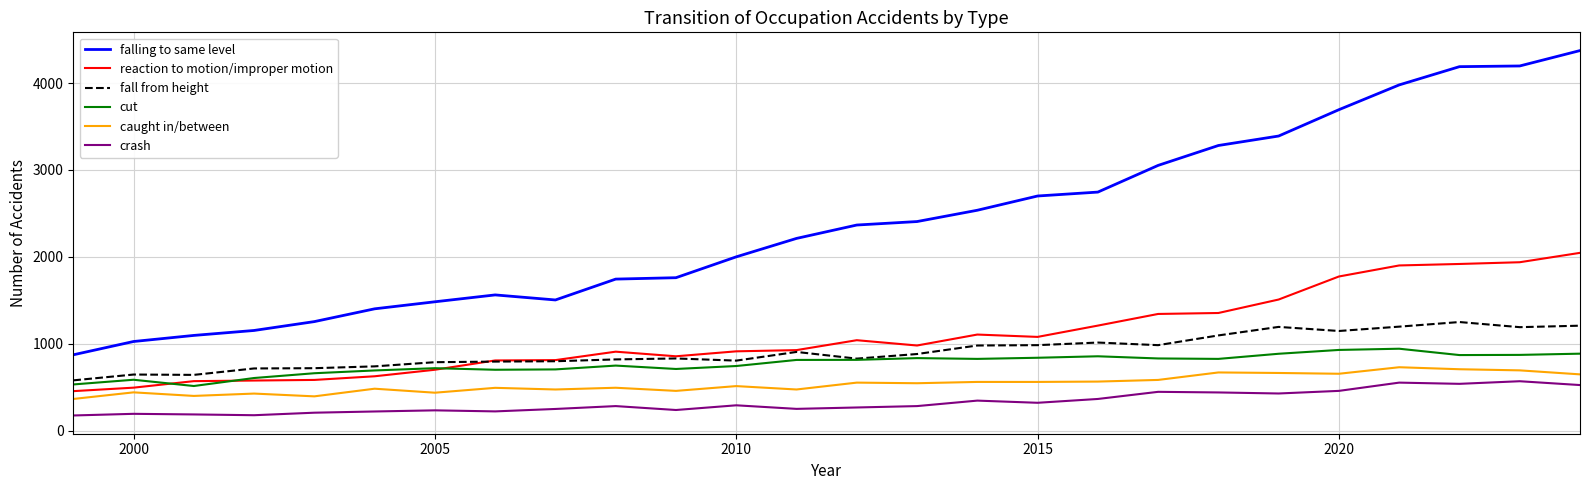

What is the maximum value for falling to same level?

4373